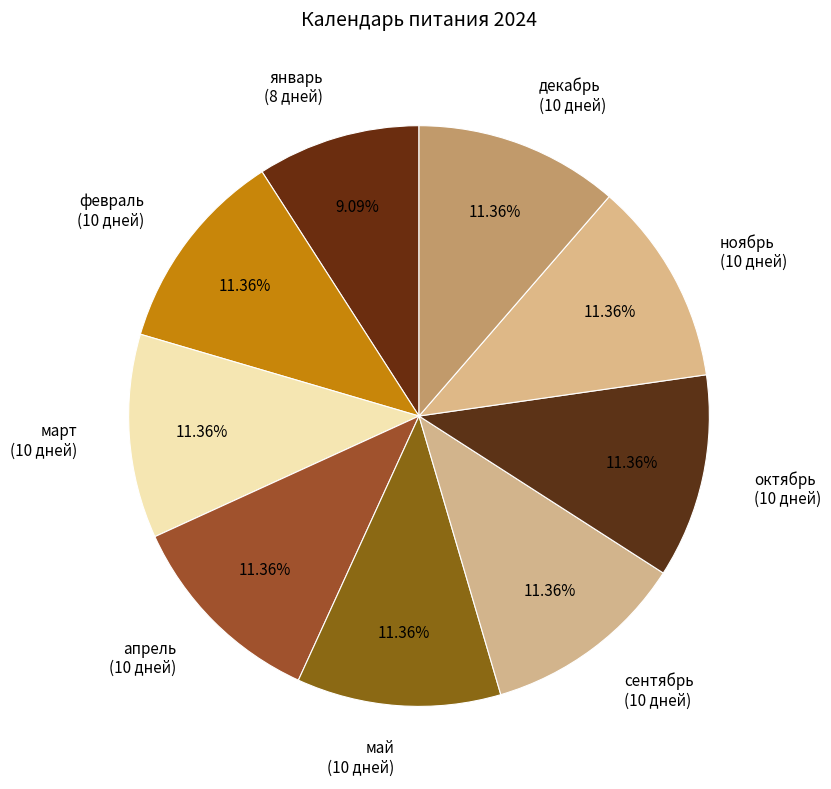

True or false: май accounts for 21% of the total.

False